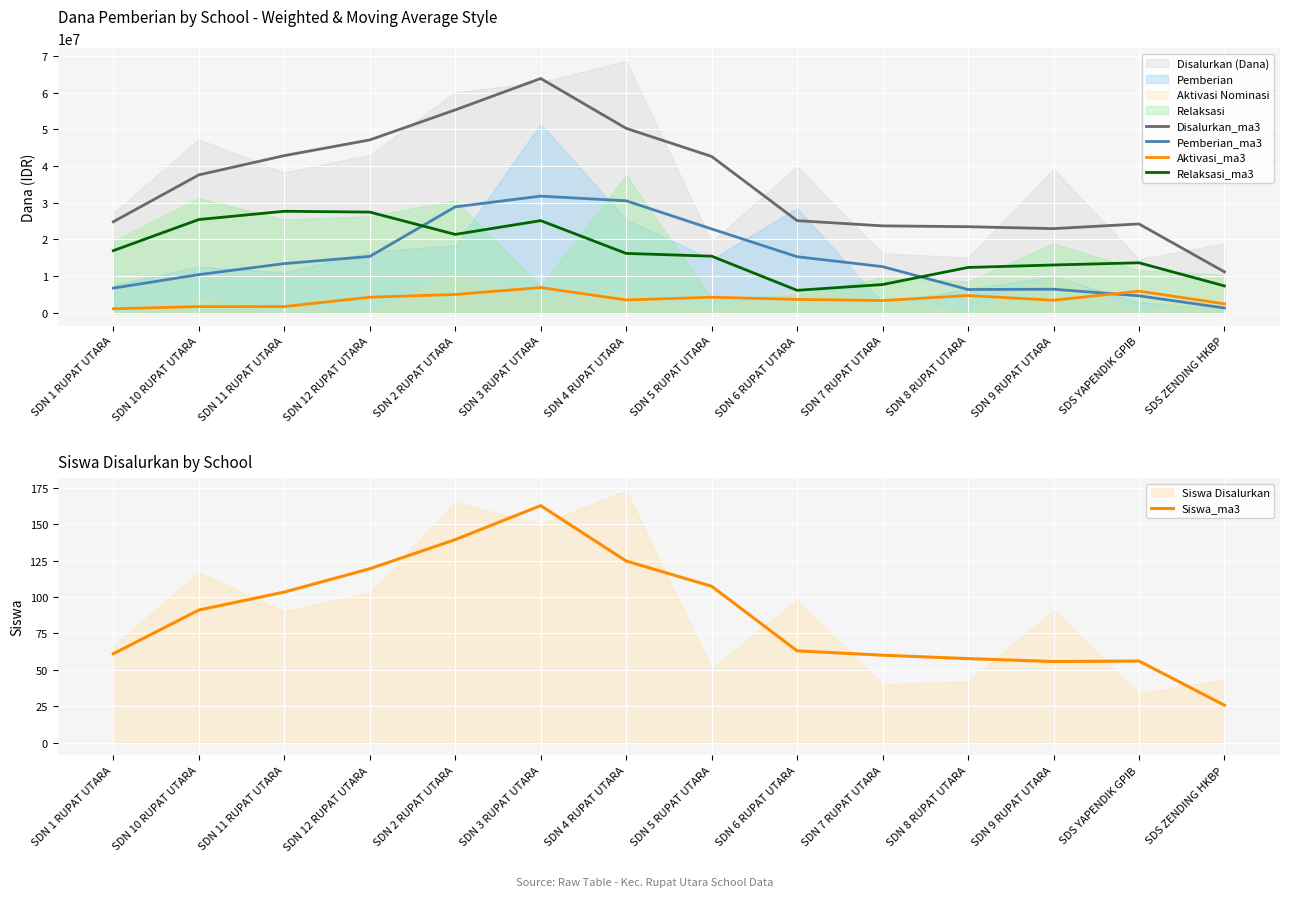

Between SDN 10 RUPAT UTARA and SDN 11 RUPAT UTARA, which series saw the biggest shift?

Disalurkan_ma3